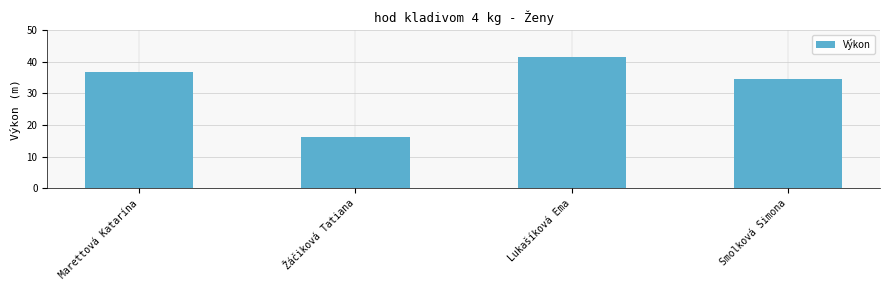

List the labels in order of value, largest first.

Lukašíková Ema, Marettová Katarína, Smolková Simona, Žáčiková Tatiana